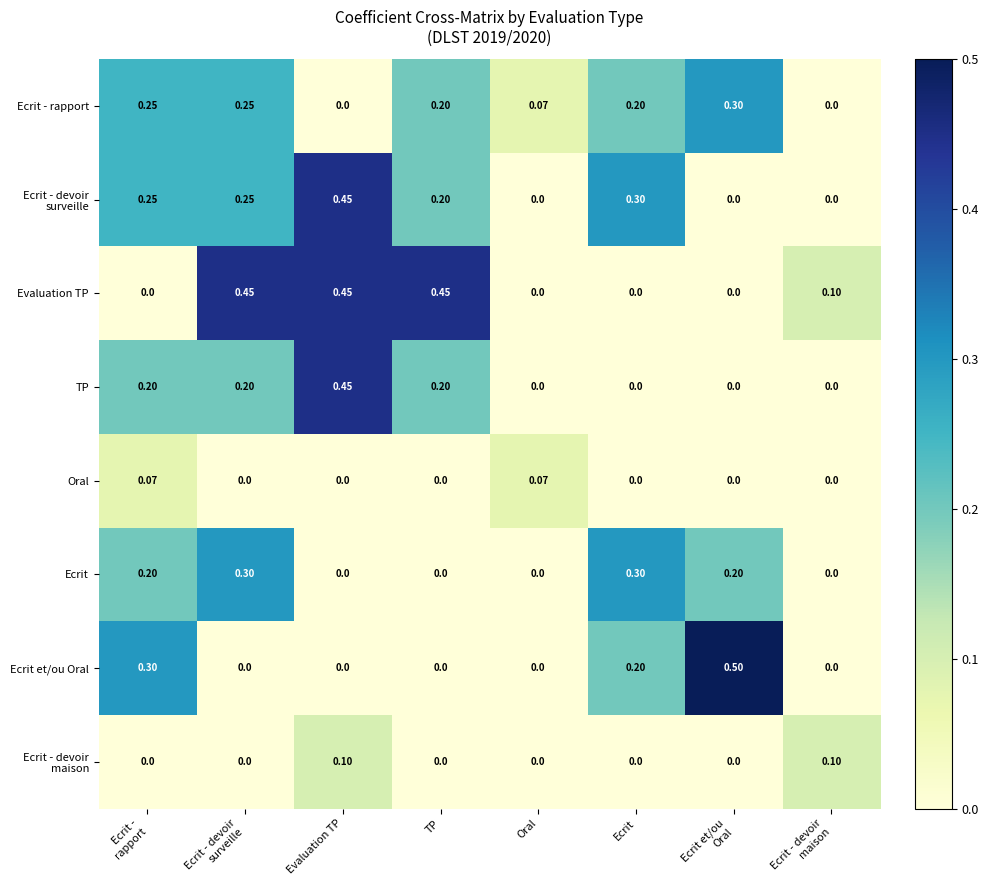

Which category has the highest value in the TP series?

Evaluation TP